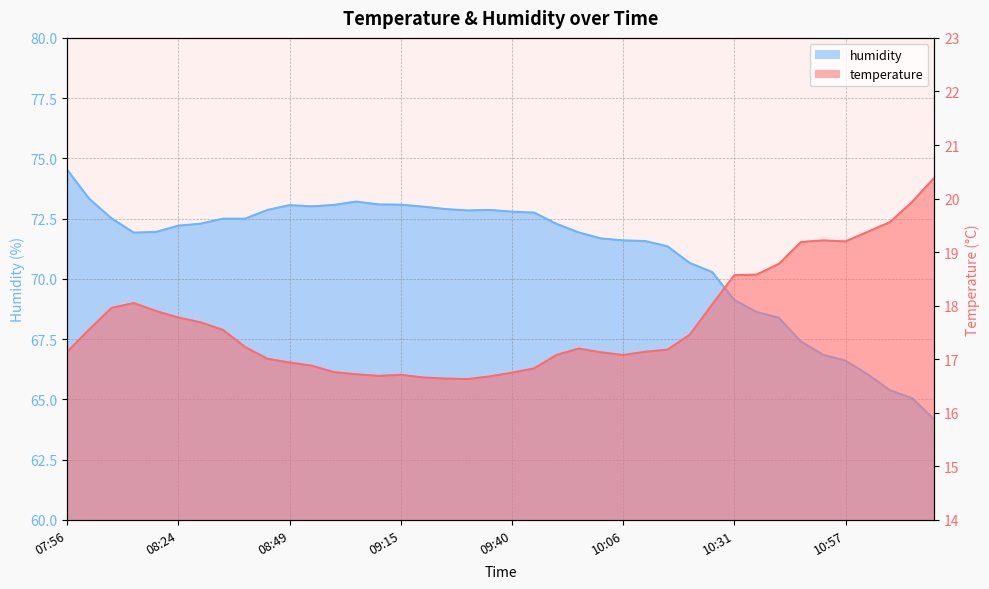

Reading left to right, what are all the values shown in this chart?

temperature: 07:56=17.1	08:03=17.6	08:09=18.0	08:14=18.1	08:19=17.9	08:24=17.8	08:29=17.7	08:34=17.6	08:39=17.2	08:44=17.0	08:49=16.9	08:54=16.9	08:59=16.8	09:04=16.7	09:09=16.7	09:15=16.7	09:20=16.7	09:25=16.6	09:30=16.6	09:35=16.7	09:40=16.8	09:45=16.8	09:50=17.1	09:55=17.2	10:00=17.1	10:06=17.1	10:11=17.1	10:16=17.2	10:21=17.5	10:26=18.0	10:31=18.6	10:36=18.6	10:41=18.8	10:46=19.2	10:52=19.2	10:57=19.2	11:02=19.4	11:07=19.6	11:12=19.9	11:17=20.4
humidity: 07:56=74.5	08:03=73.3	08:09=72.5	08:14=71.9	08:19=72.0	08:24=72.2	08:29=72.3	08:34=72.5	08:39=72.5	08:44=72.9	08:49=73.1	08:54=73.0	08:59=73.1	09:04=73.2	09:09=73.1	09:15=73.1	09:20=73.0	09:25=72.9	09:30=72.8	09:35=72.9	09:40=72.8	09:45=72.8	09:50=72.3	09:55=71.9	10:00=71.7	10:06=71.6	10:11=71.6	10:16=71.3	10:21=70.7	10:26=70.3	10:31=69.1	10:36=68.6	10:41=68.4	10:46=67.4	10:52=66.8	10:57=66.6	11:02=66.0	11:07=65.4	11:12=65.0	11:17=64.2